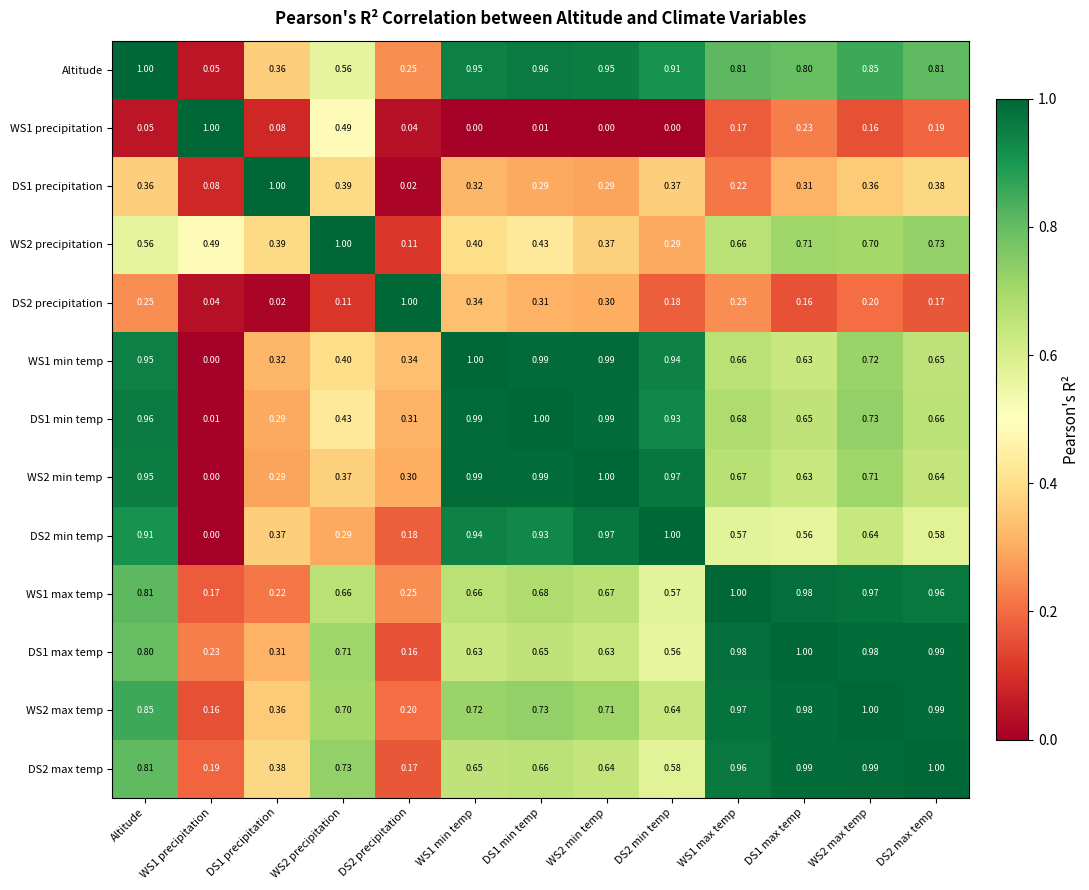

At which category is the sum across all series the highest?

Altitude